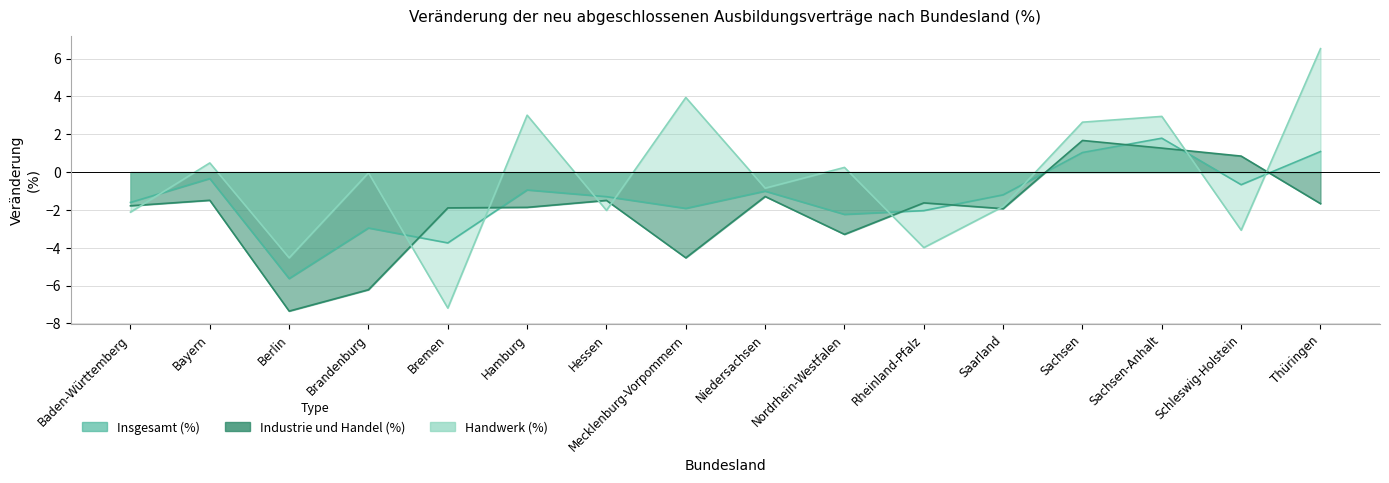

Reading left to right, transcribe all the data shown in this chart.

Industrie und Handel (%): -1.8	-1.5	-7.3	-6.2	-1.9	-1.9	-1.5	-4.5	-1.3	-3.3	-1.6	-1.9	1.7	1.3	0.8	-1.7
Handwerk (%): -2.1	0.5	-4.5	-0.0	-7.2	3.0	-2.0	3.9	-0.8	0.2	-4.0	-1.8	2.6	2.9	-3.1	6.5
Insgesamt (%): -1.6	-0.3	-5.6	-3.0	-3.7	-0.9	-1.3	-1.9	-1.0	-2.2	-2.0	-1.2	1.0	1.8	-0.7	1.1